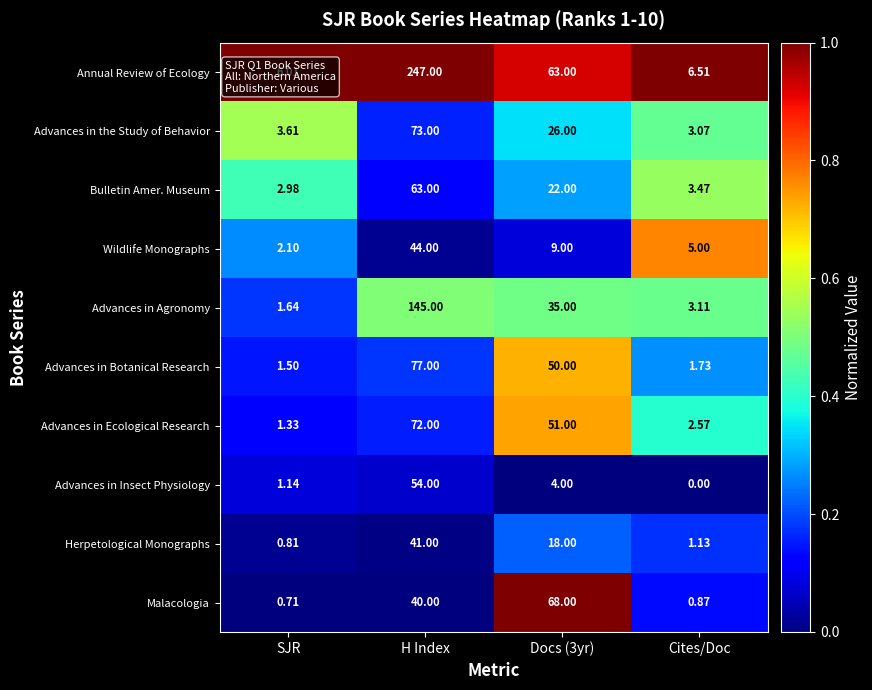

At which category does the chart reach its peak across all series?

H Index